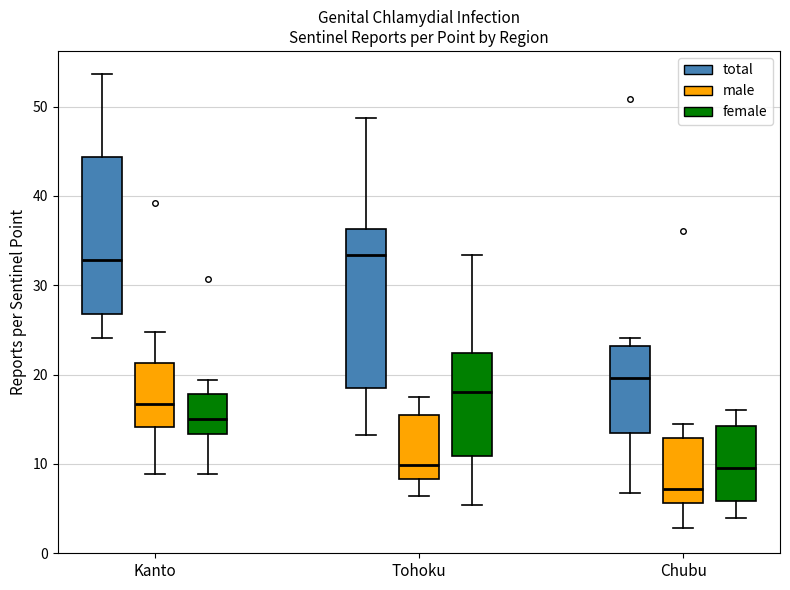

Which box has the lowest median line?

Chubu (male)